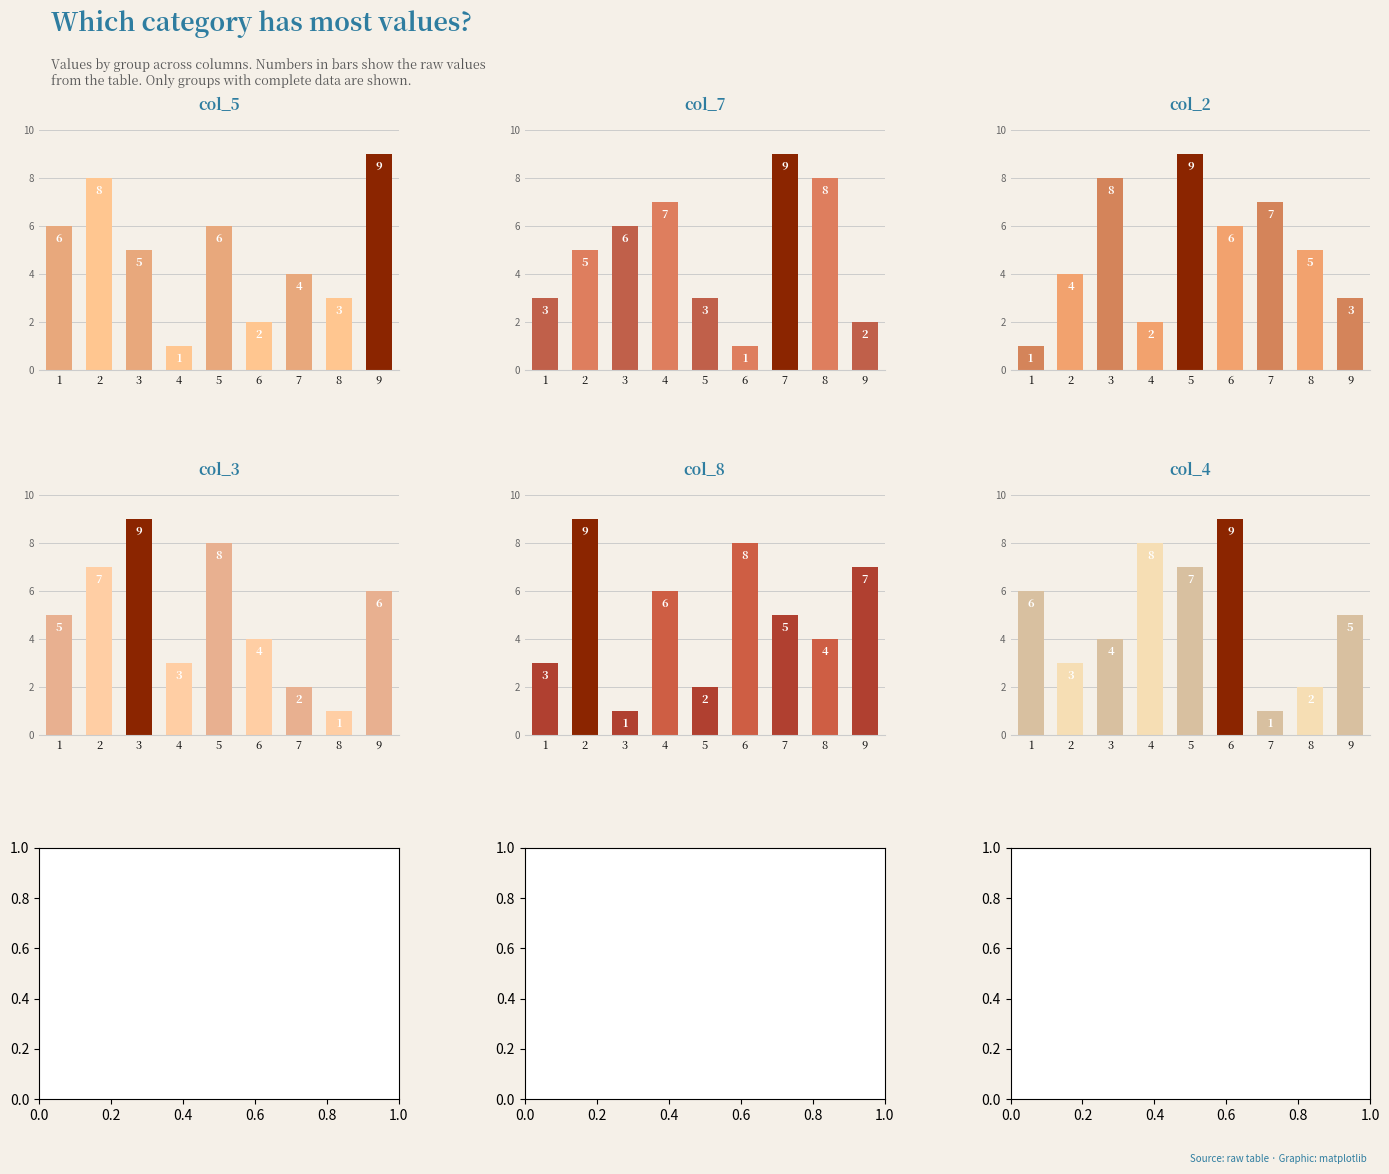

List the series in order of their peak value, highest first.

col_5, col_7, col_2, col_3, col_8, col_4